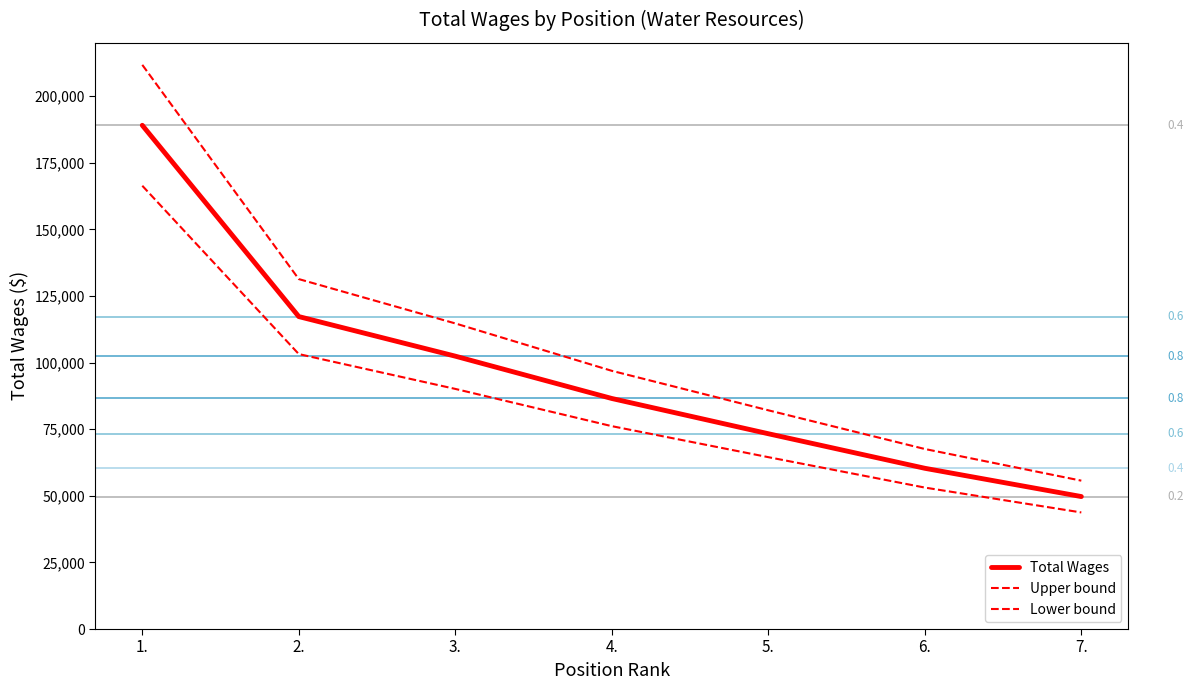

True or false: Lower bound and Total Wages cross at least once.

False